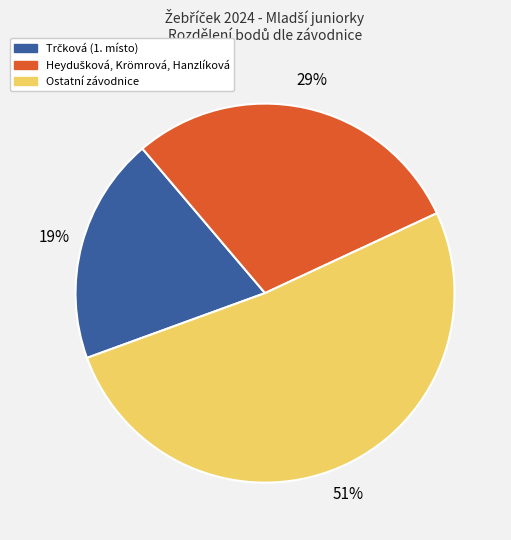

Is there a majority slice in this chart?

Yes